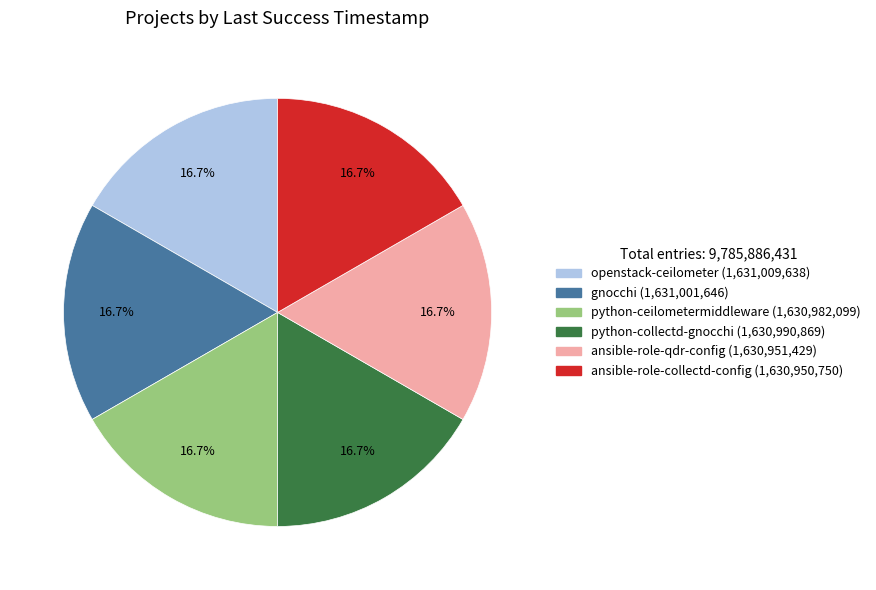

Is there a majority slice in this chart?

No